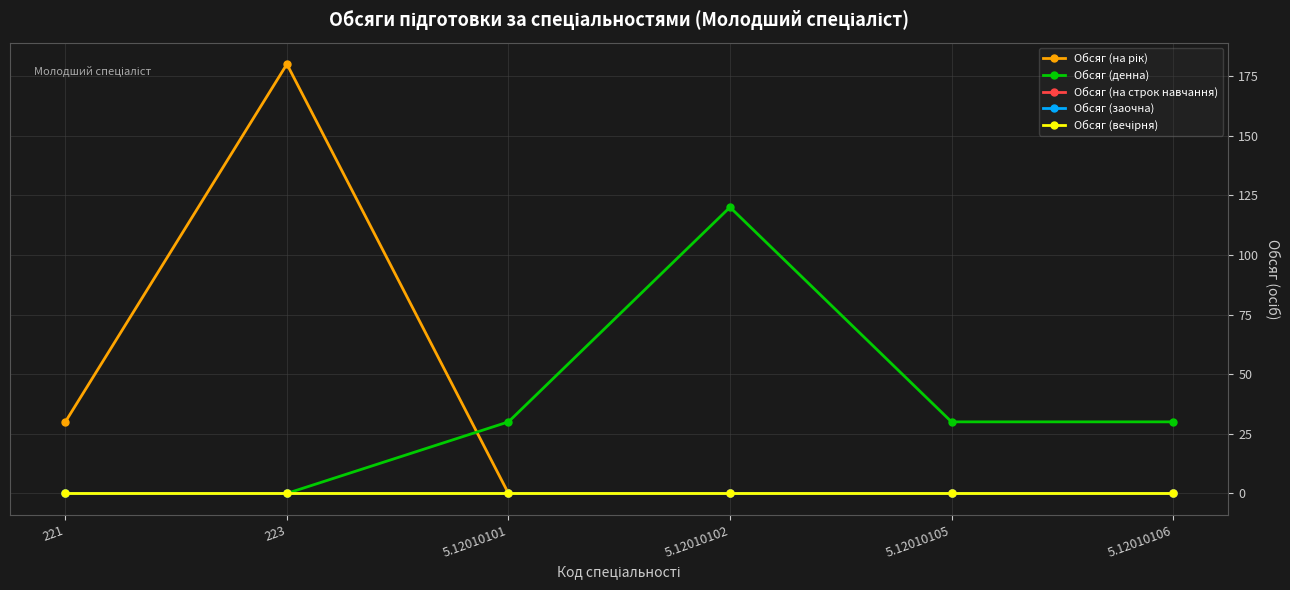

Is this an area chart (filled region under the line)?

No